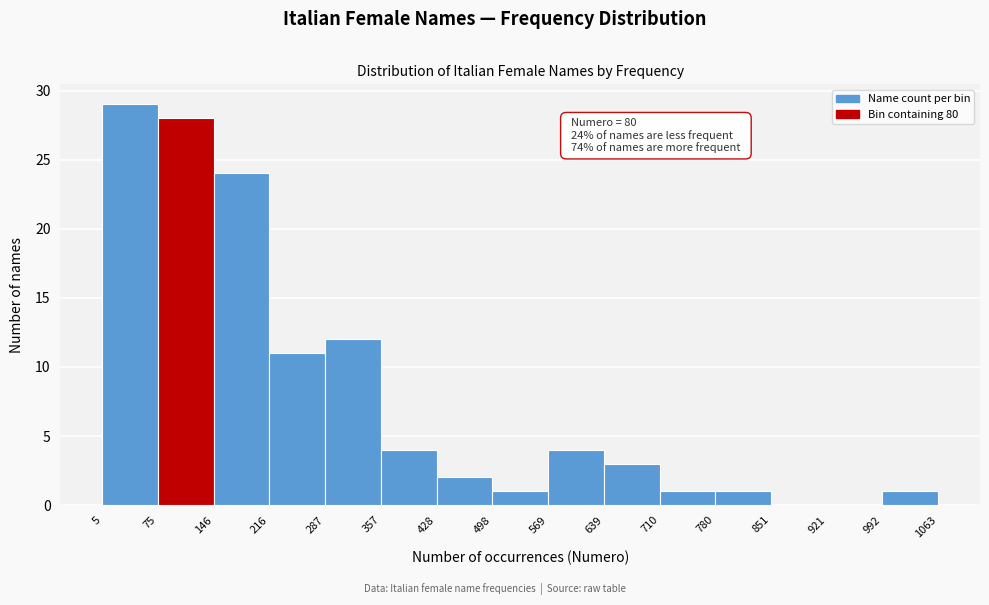

Which range on the x-axis has the tallest bar?

5 to 75